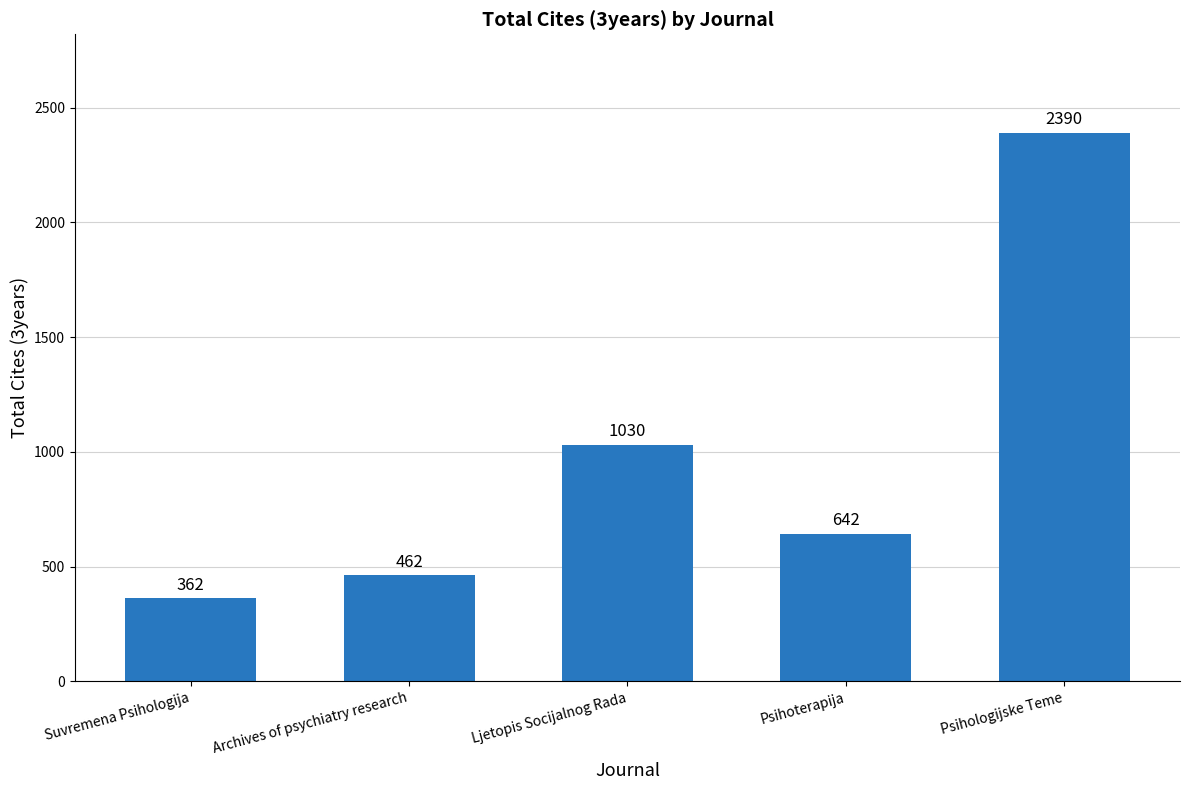

Reading left to right, list all the values displayed in this chart.

362	462	1030	642	2390